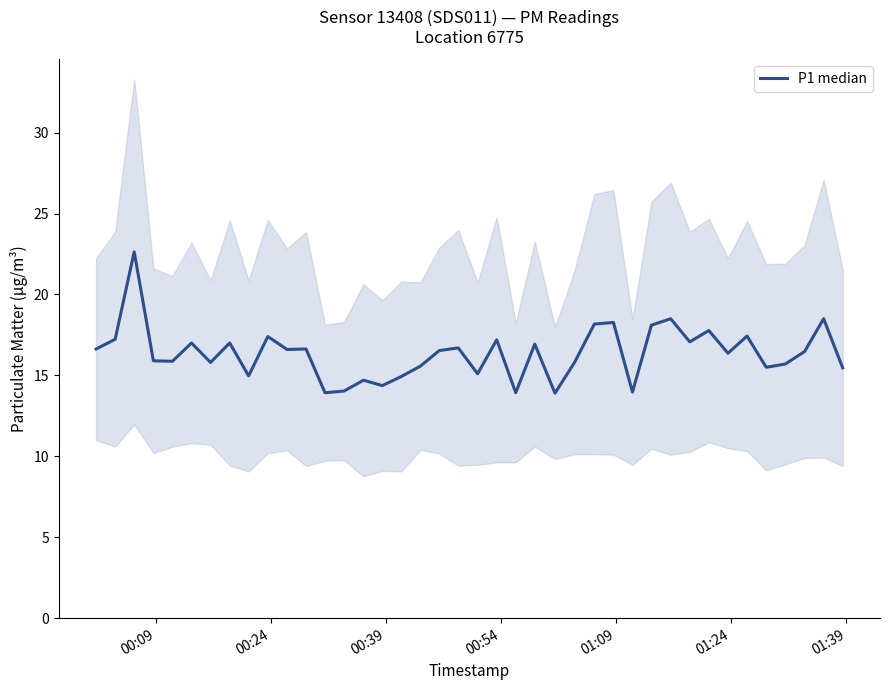

What is the smallest value displayed?

13.9